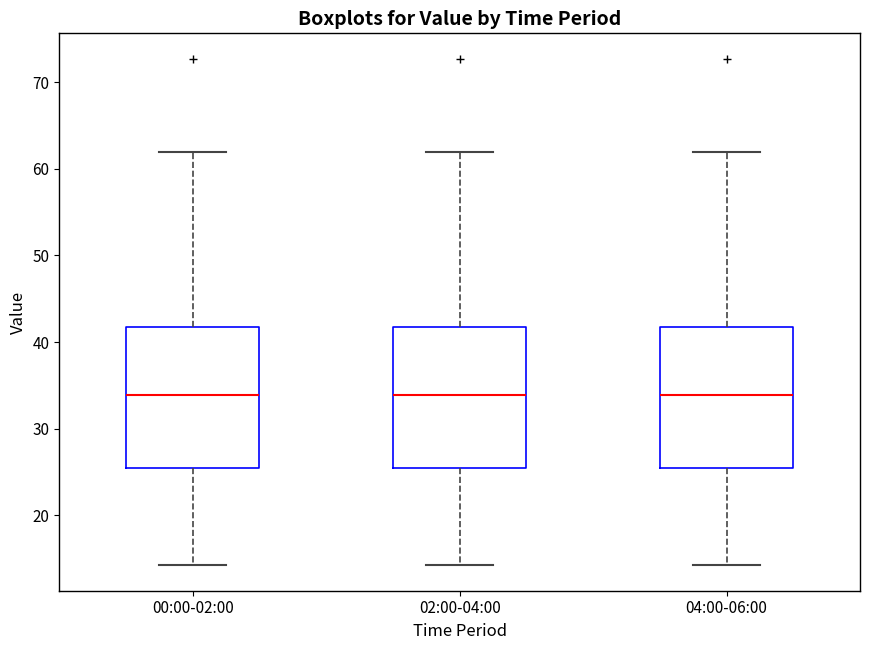

Reading left to right, read every box against the y-axis: the position of its median line, the range the box covers, and the ends of its whiskers. The values are not printed on the chart, so give them approximately, as read against the axis.

00:00-02:00: median 34, box 25 to 42, whiskers 14 to 62
02:00-04:00: median 34, box 25 to 42, whiskers 14 to 62
04:00-06:00: median 34, box 25 to 42, whiskers 14 to 62